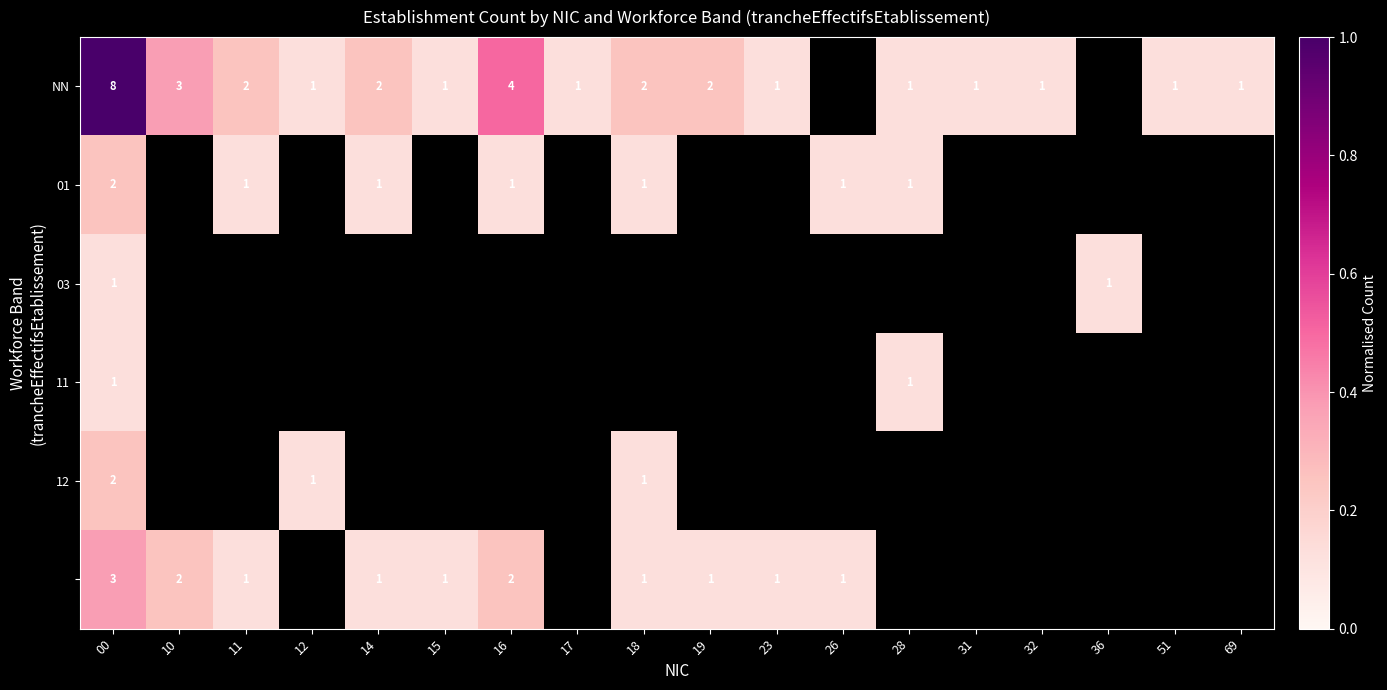

Is it true that 03 equals 1 at 00?

True